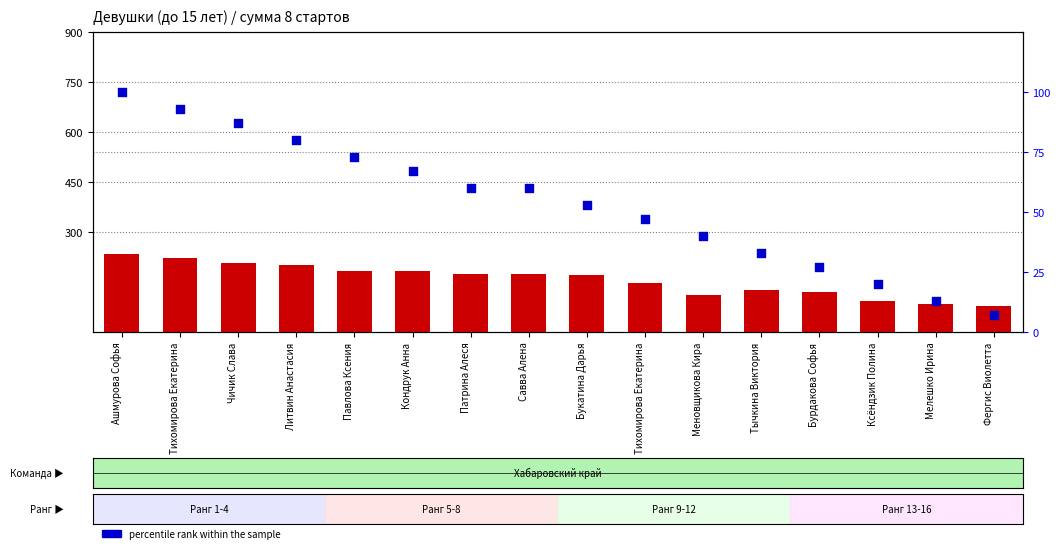

Which series has the widest spread of Y values?

count